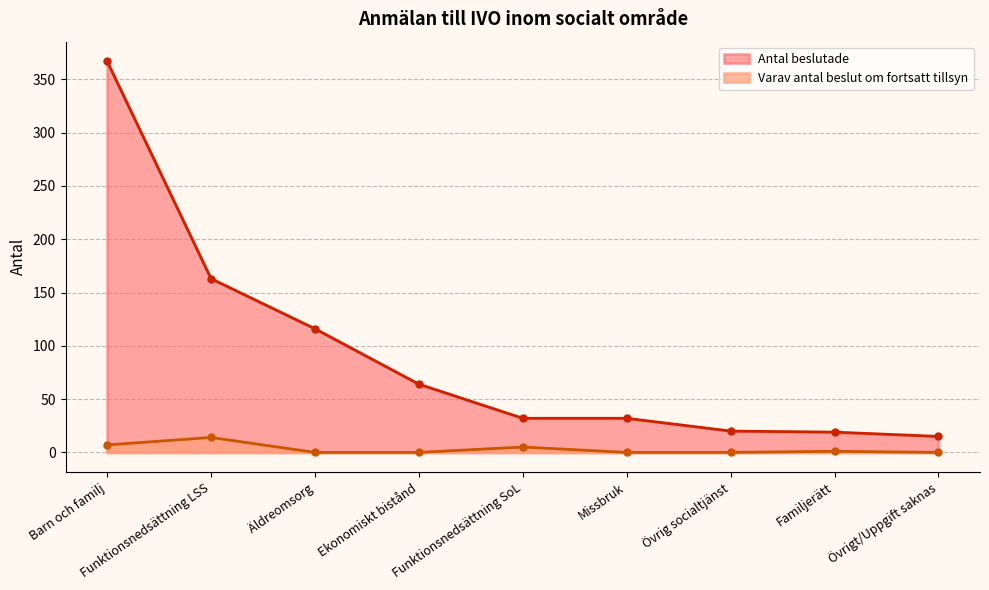

The Antal beslutade series shows 163 at Funktionsnedsättning LSS. True or false?

True